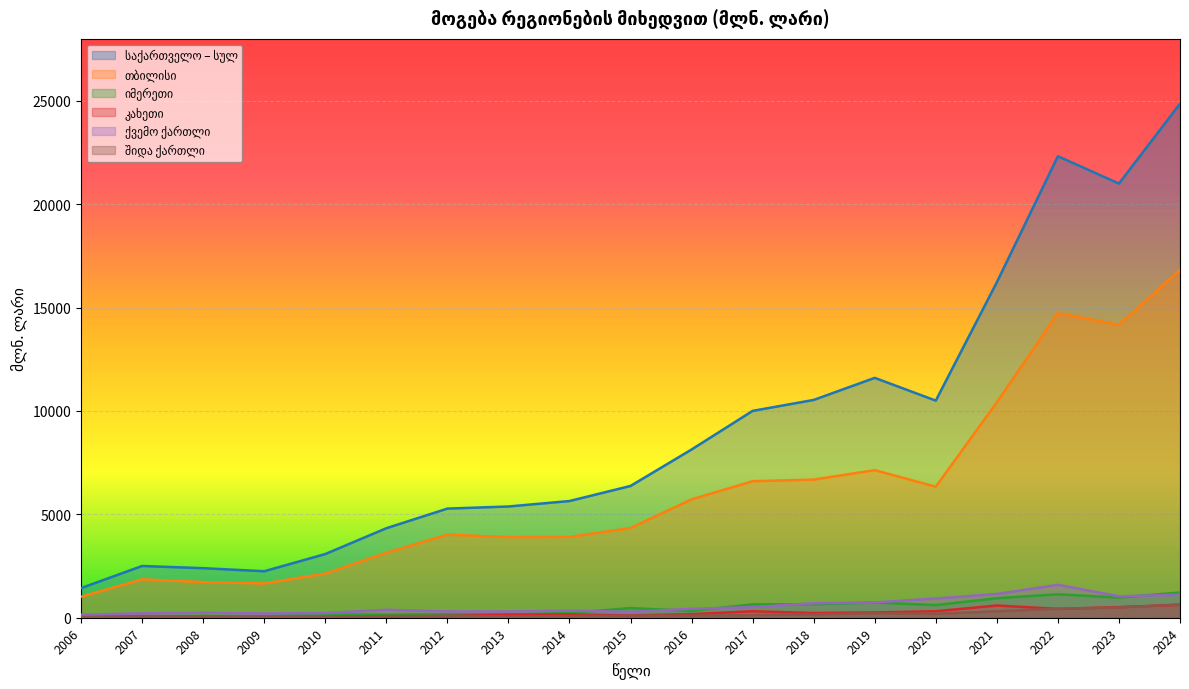

What is the lowest value of the იმერეთი series?

33.2